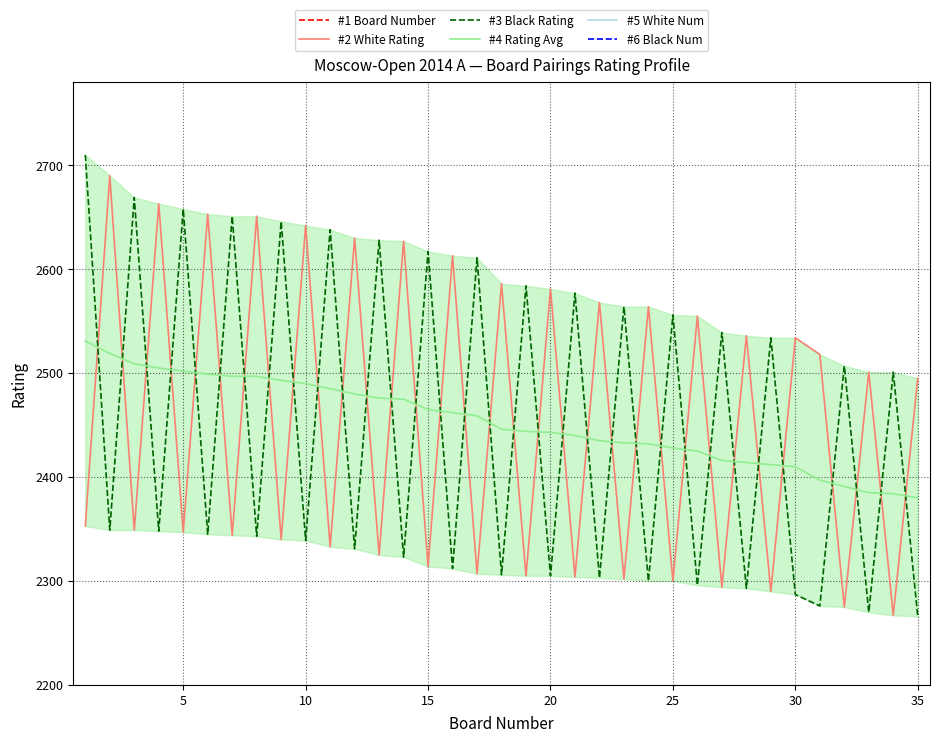

The #4 Rating Avg series shows 2428 at 25. True or false?

True